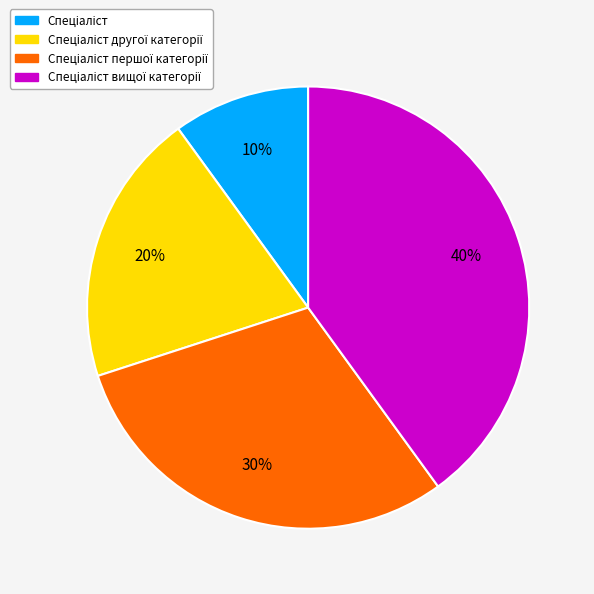

Does any single category account for the majority?

No